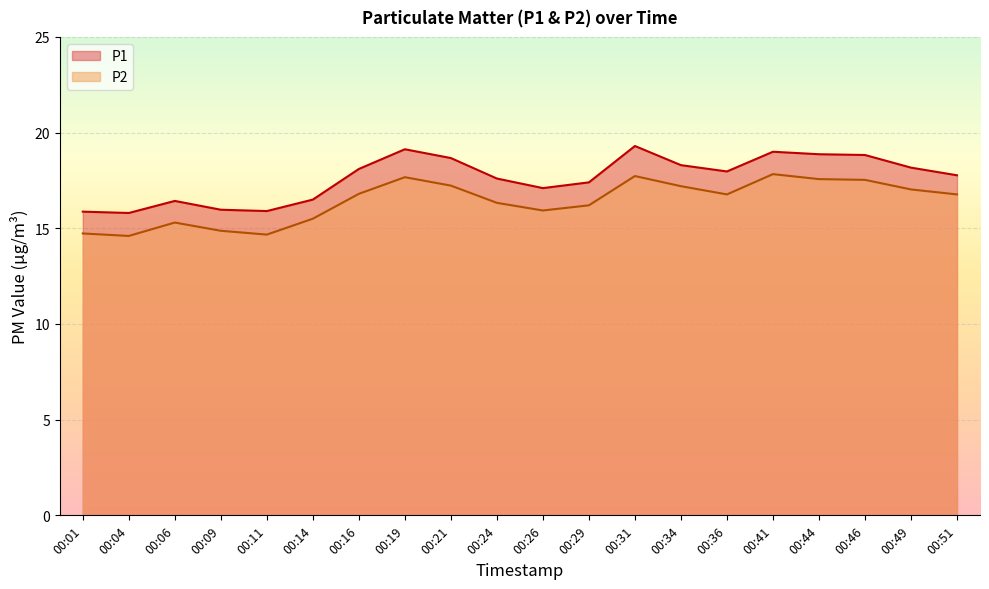

List the series in order of their overall mean, lowest first.

P2, P1